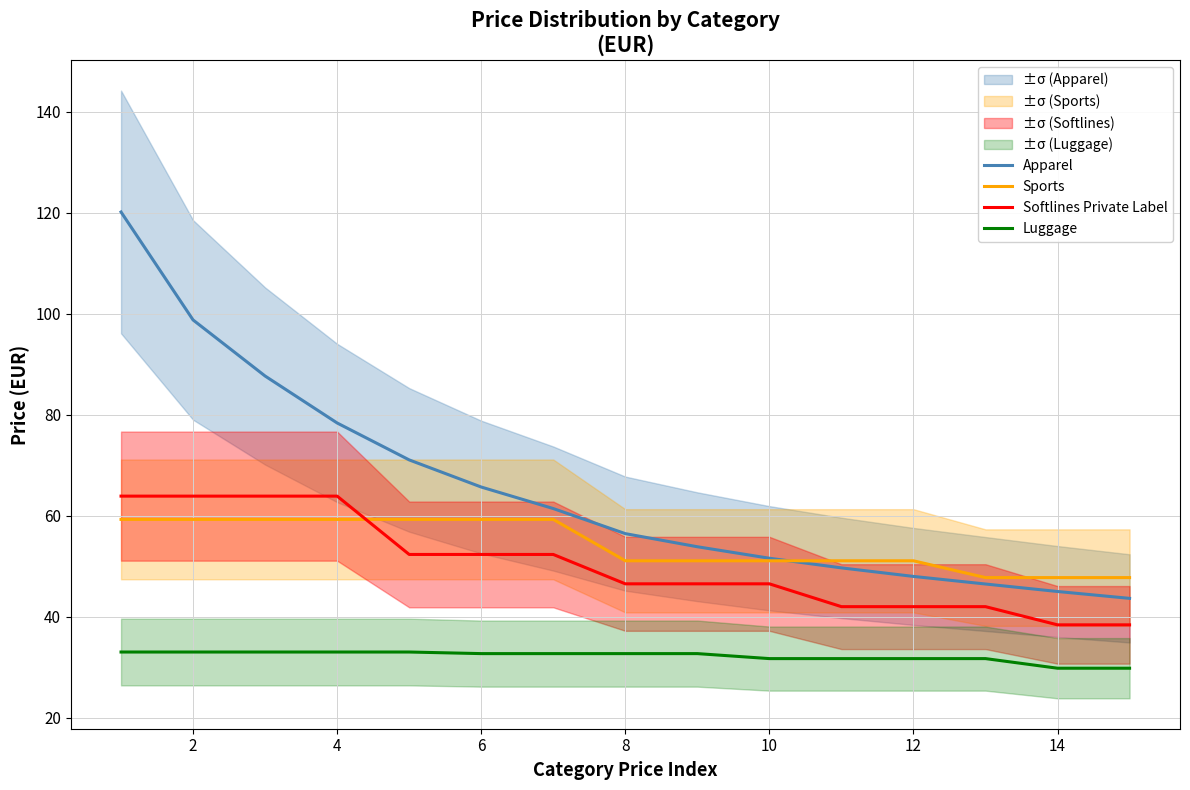

True or false: Luggage and Sports cross at least once.

False